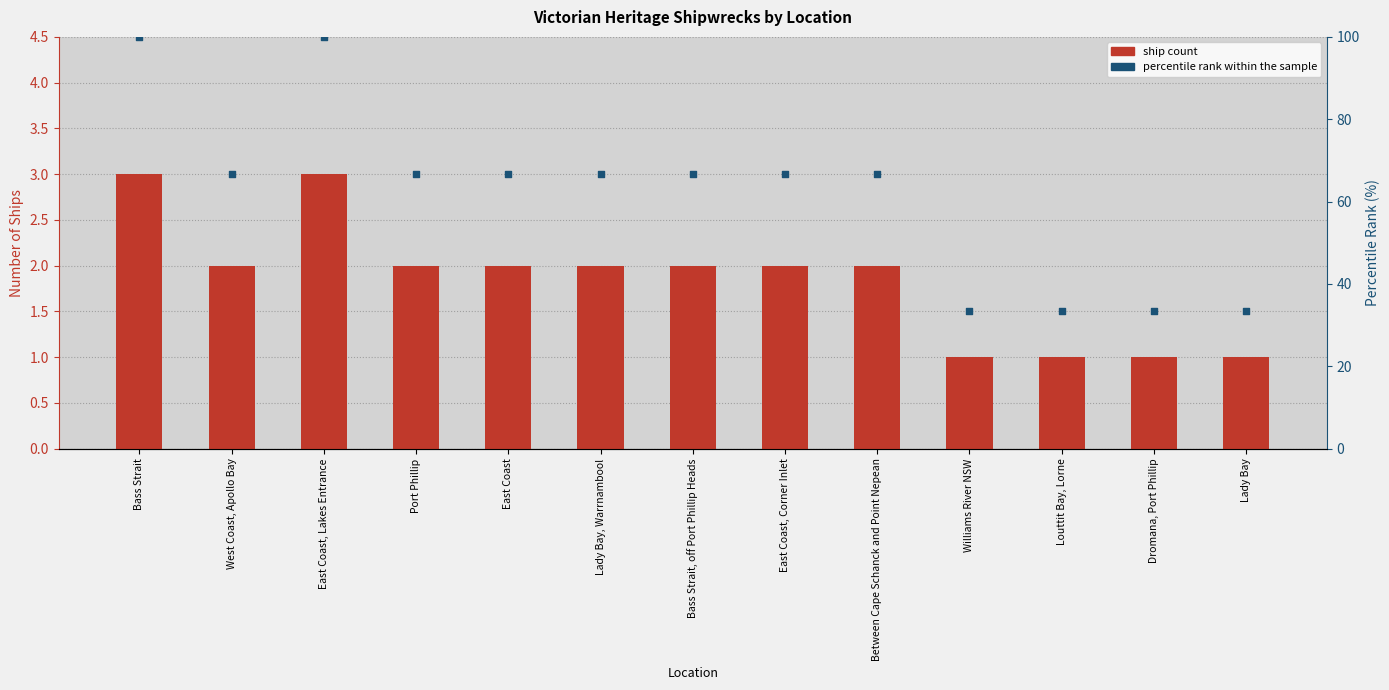

At how many categories does at least one series exceed 37?

9